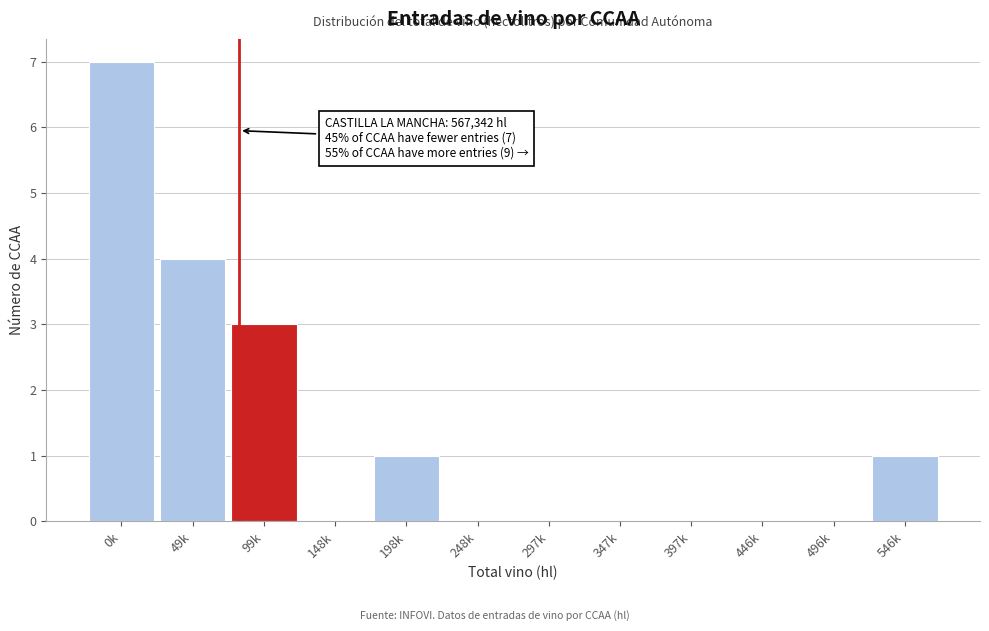

Reading right to left, transcribe all the data shown in this chart.

546k=1	496k=0	446k=0	397k=0	347k=0	297k=0	248k=0	198k=1	148k=0	99k=3	49k=4	0k=7